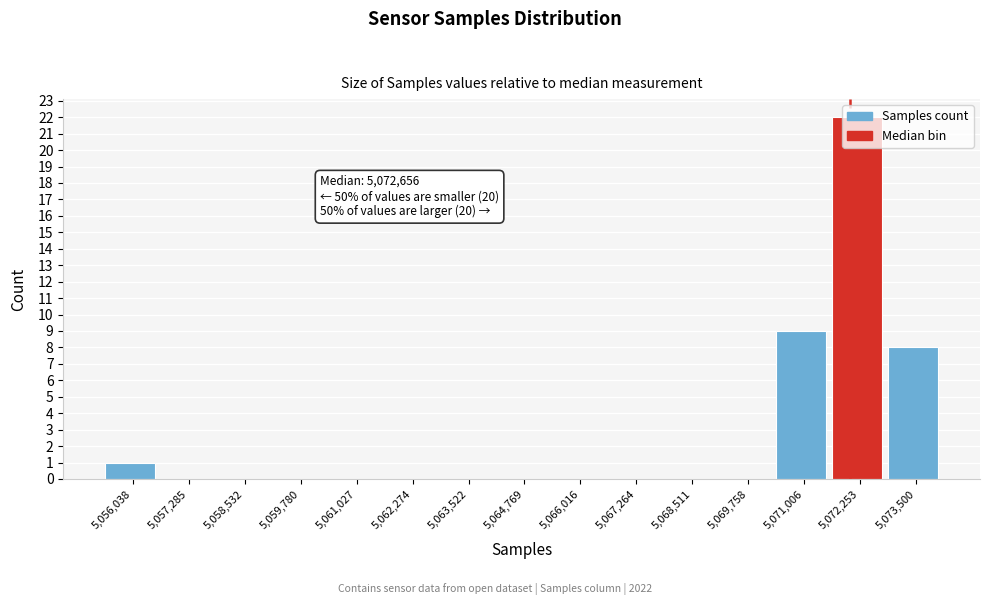

Where is the data nearest to the value 11?

5,071,006